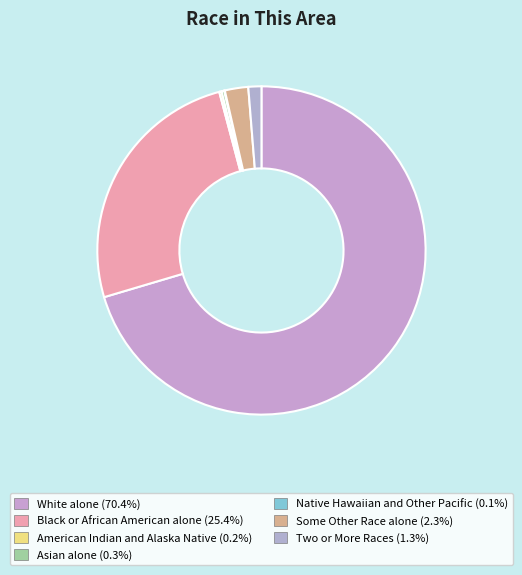

What is the largest slice in the pie chart?

White alone